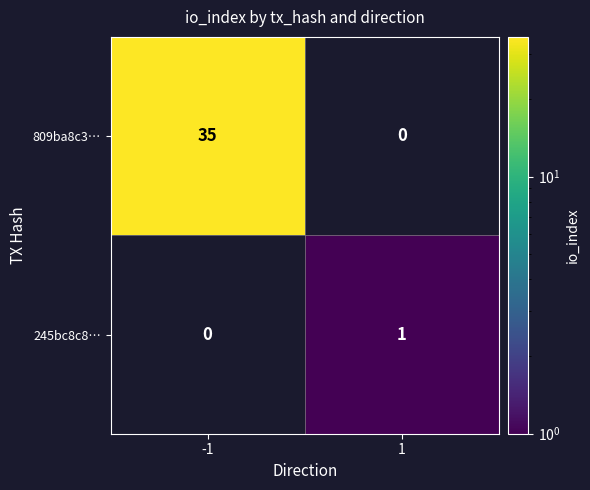

What is the maximum value shown in the chart?

35